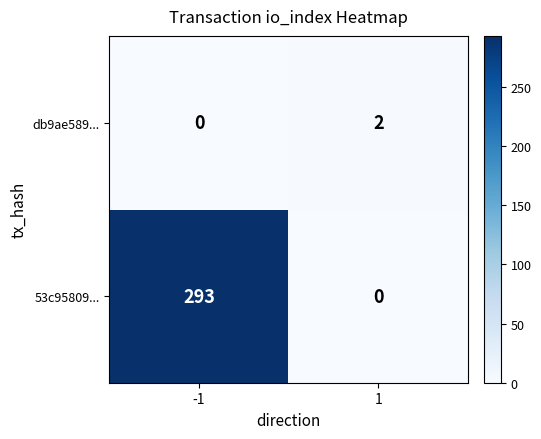

Which series has the largest total across all categories?

53c95809...